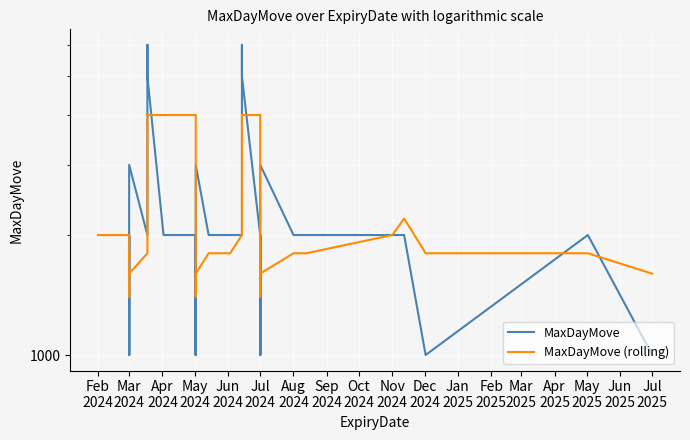

What is the sum of all MaxDayMove (rolling) values?

93150